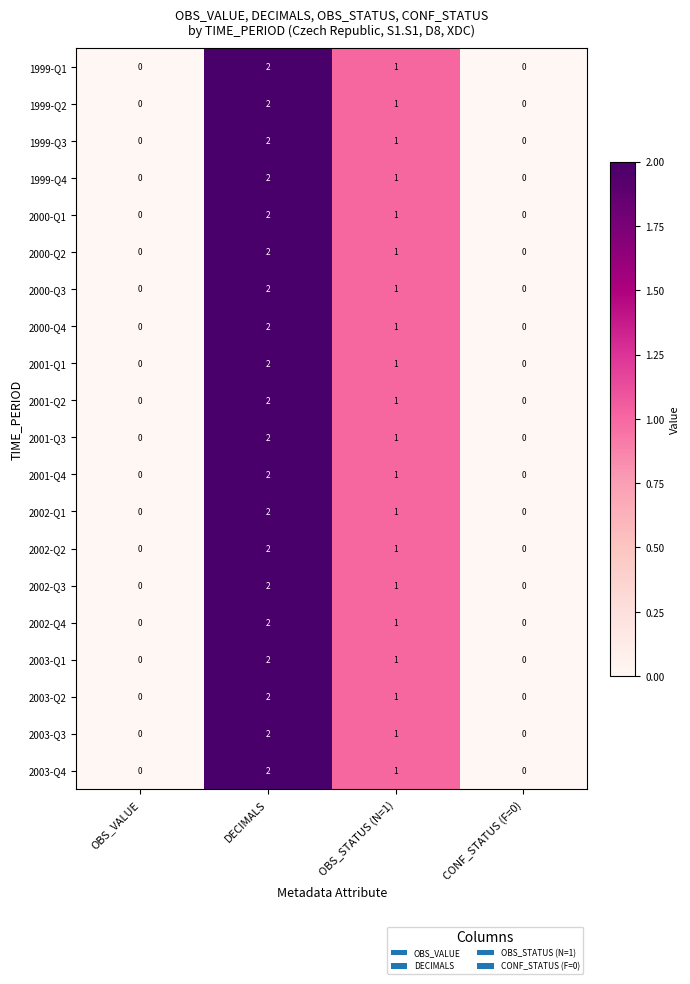

Count the 2000-Q1 values in the range 0 to 2.

4